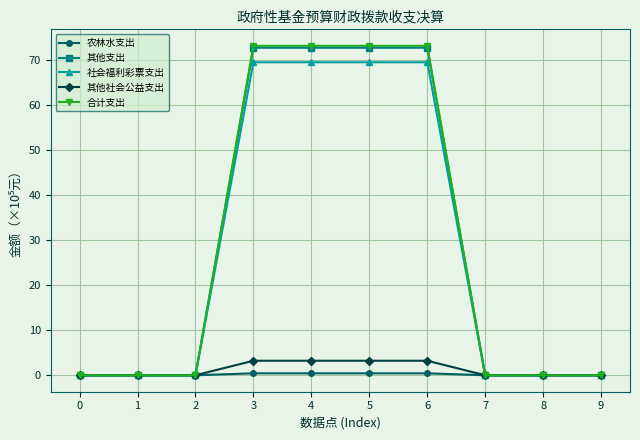

Reading left to right, what are all the values shown in this chart?

农林水支出: 0=0.0	1=0.0	2=0.0	3=0.4	4=0.4	5=0.4	6=0.4	7=0.0	8=0.0	9=0.0
其他支出: 0=0.0	1=0.0	2=0.0	3=72.7	4=72.7	5=72.7	6=72.7	7=0.0	8=0.0	9=0.0
社会福利彩票支出: 0=0.0	1=0.0	2=0.0	3=69.5	4=69.5	5=69.5	6=69.5	7=0.0	8=0.0	9=0.0
其他社会公益支出: 0=0.0	1=0.0	2=0.0	3=3.2	4=3.2	5=3.2	6=3.2	7=0.0	8=0.0	9=0.0
合计支出: 0=0.0	1=0.0	2=0.0	3=73.1	4=73.1	5=73.1	6=73.1	7=0.0	8=0.0	9=0.0